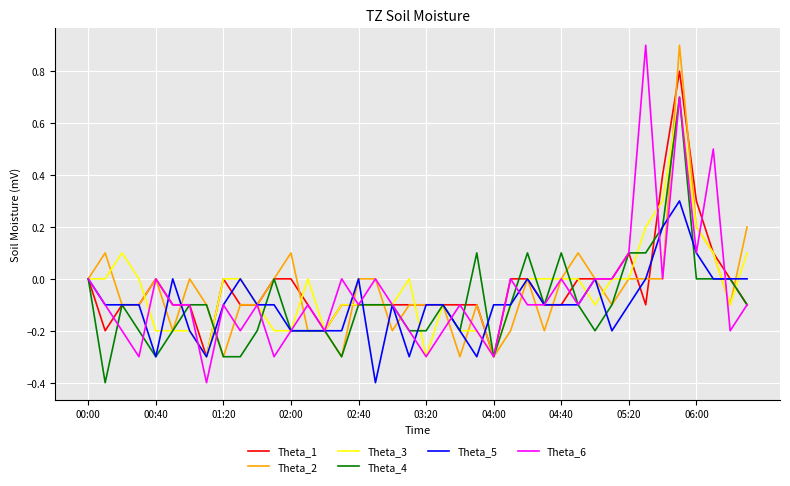

How many categories are shown in the chart?

40